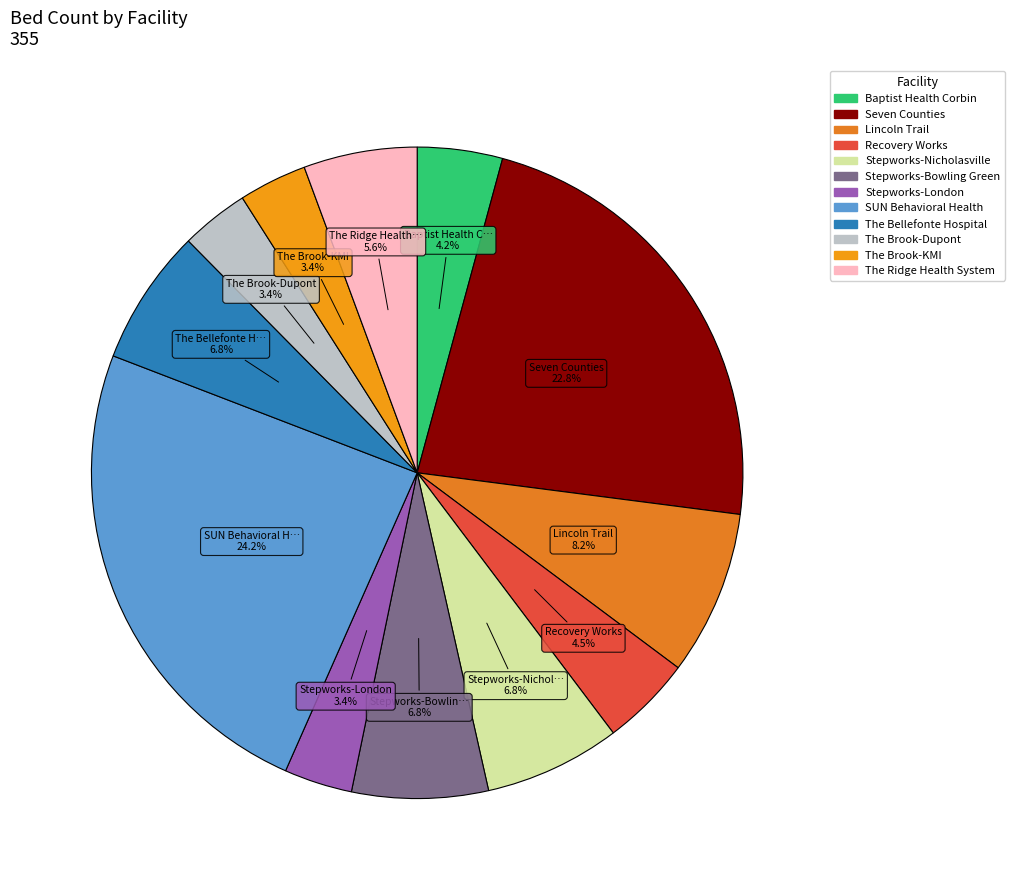

What percentage do SUN Behavioral Health and The Ridge Health System together represent?

29.9%